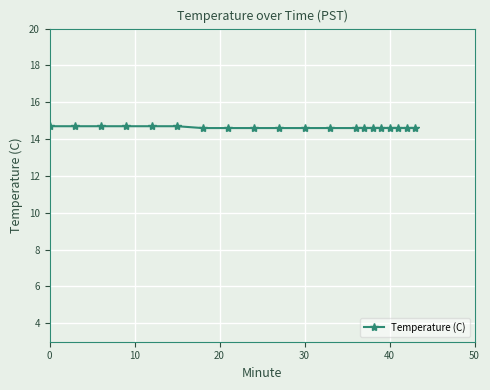

Count the number of categories in the chart.

20